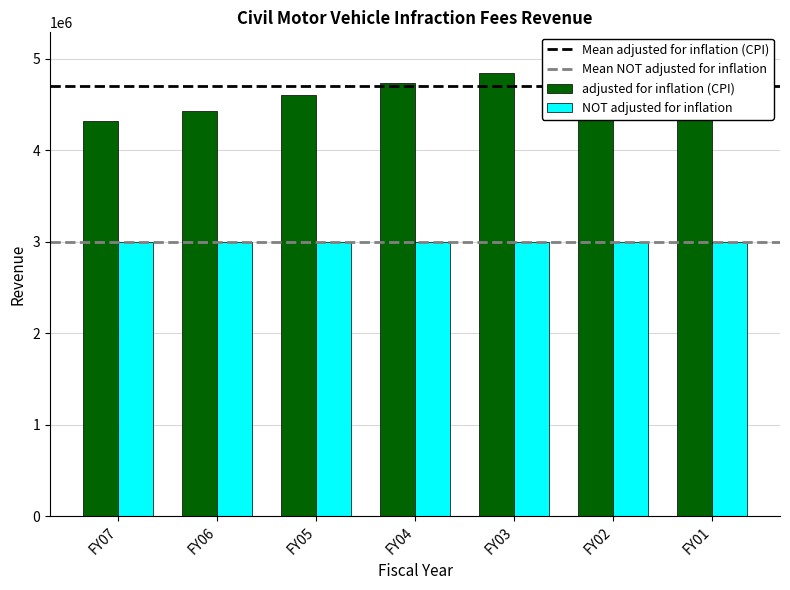

What is the value of the 2nd bar from the left?

4430064